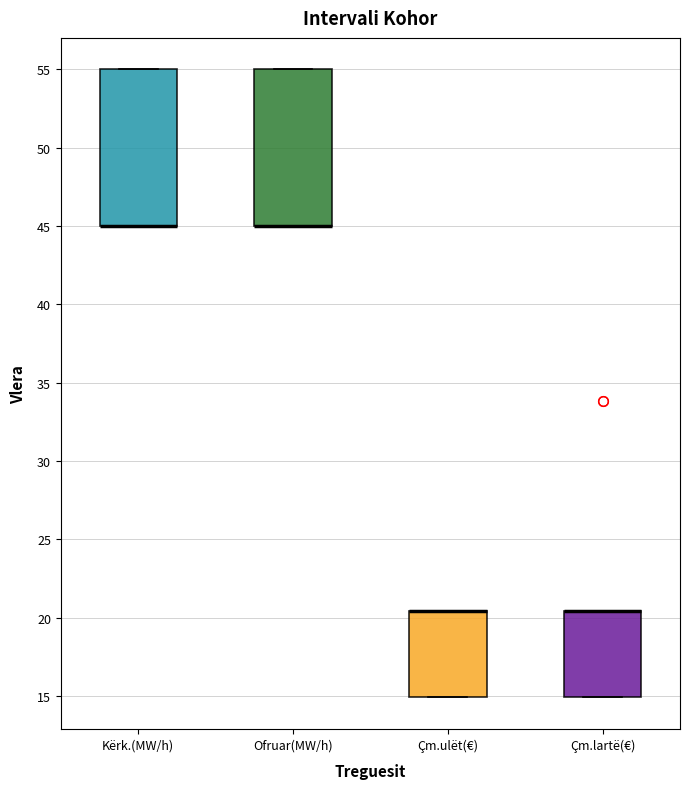

Reading left to right, read every box against the y-axis: the position of its median line, the range the box covers, and the ends of its whiskers. The values are not printed on the chart, so give them approximately, as read against the axis.

Kërk.(MW/h): median 45.0 (drawn on the box's lower edge), box 45.0 to 55.0, whiskers 45.0 to 55.0
Ofruar(MW/h): median 45.0 (drawn on the box's lower edge), box 45.0 to 55.0, whiskers 45.0 to 55.0
Çm.ulët(€): median 20.5 (drawn on the box's upper edge), box 15.0 to 20.5, whiskers 15.0 to 20.5
Çm.lartë(€): median 20.5 (drawn on the box's upper edge), box 15.0 to 20.5, whiskers 15.0 to 20.5